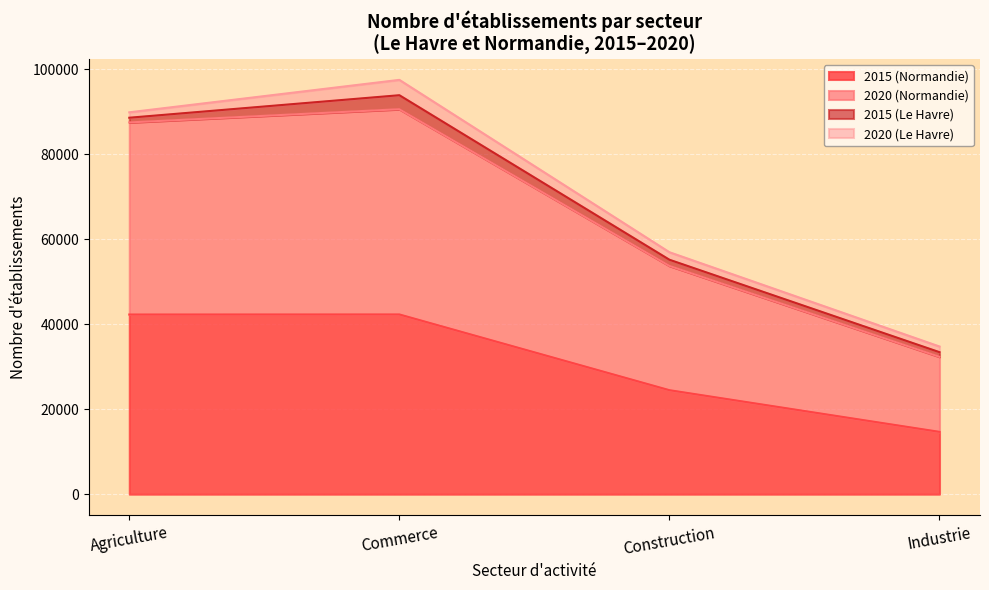

What is the total value across all series at Commerce?

97553